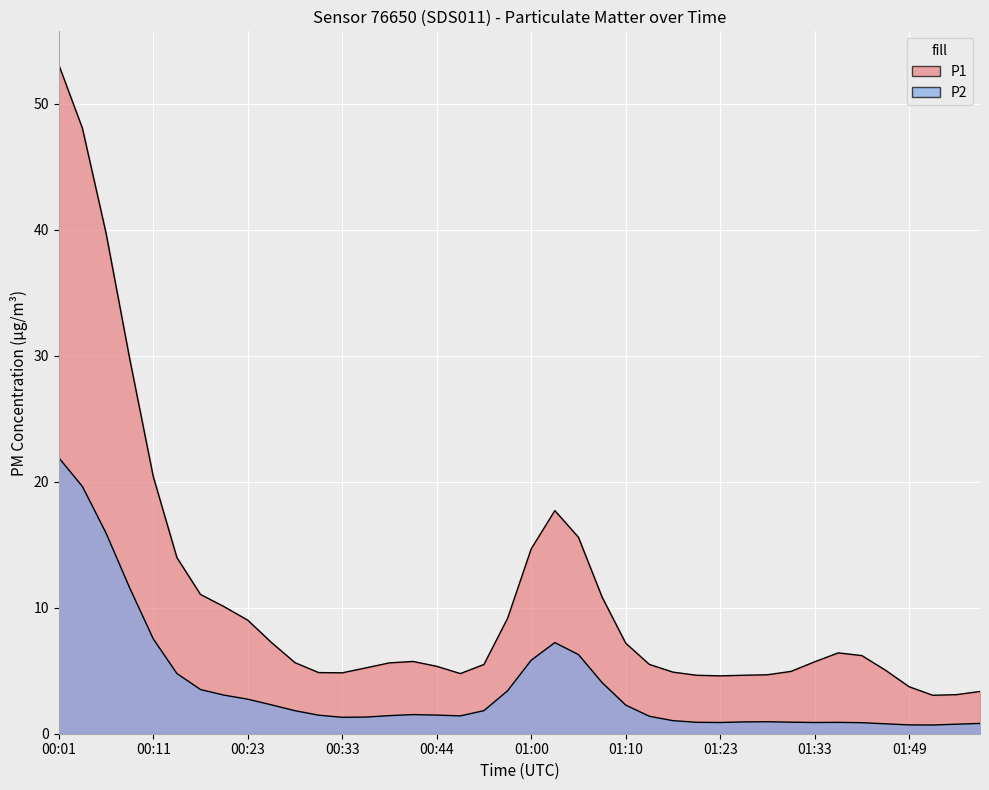

Rank the series by their average value, from lowest to highest.

P2, P1